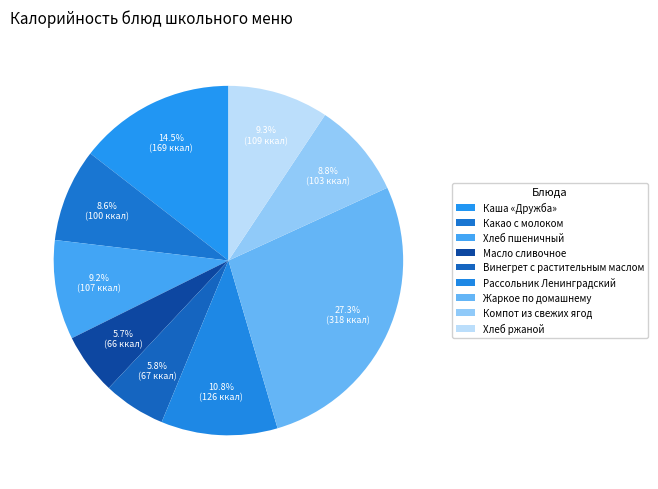

Which slice is the smallest?

Масло сливочное